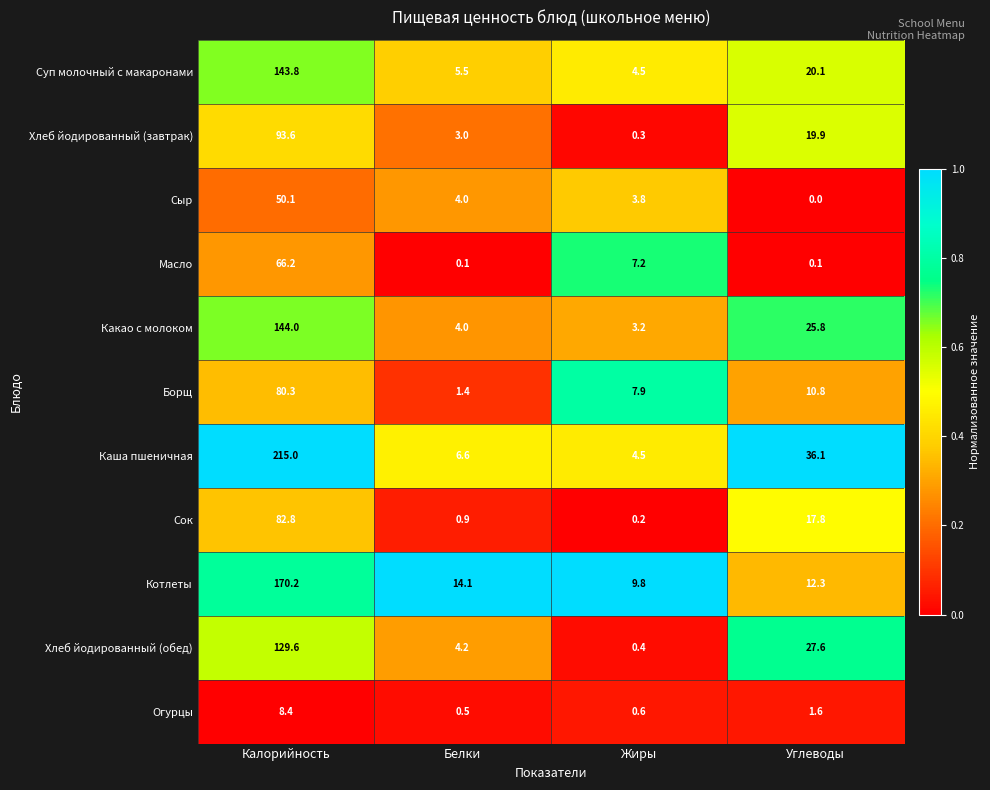

The value of Хлеб йодированный (обед) at Калорийность is 200.5. True or false?

False